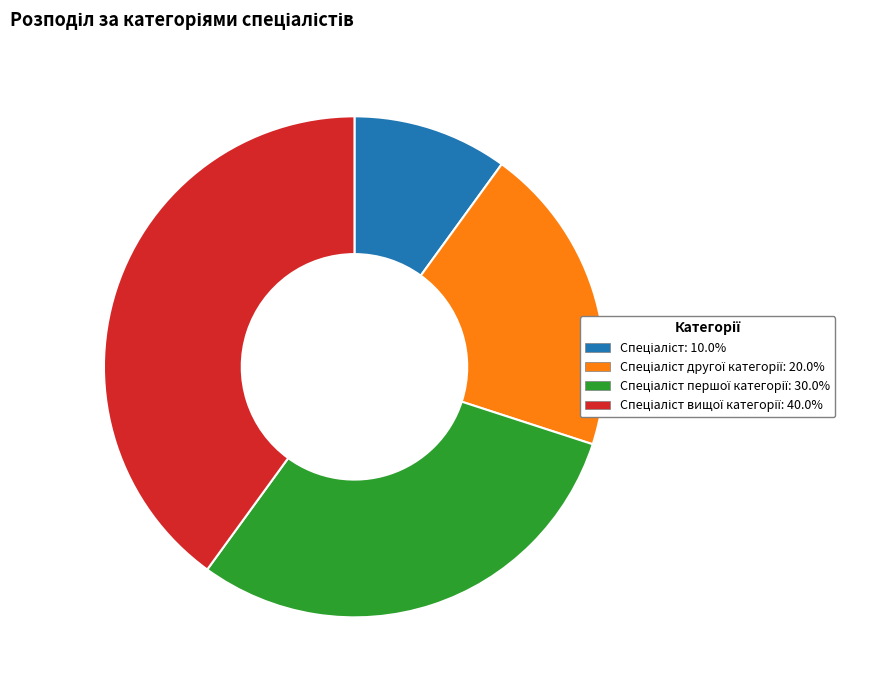

Is there a majority slice in this chart?

No